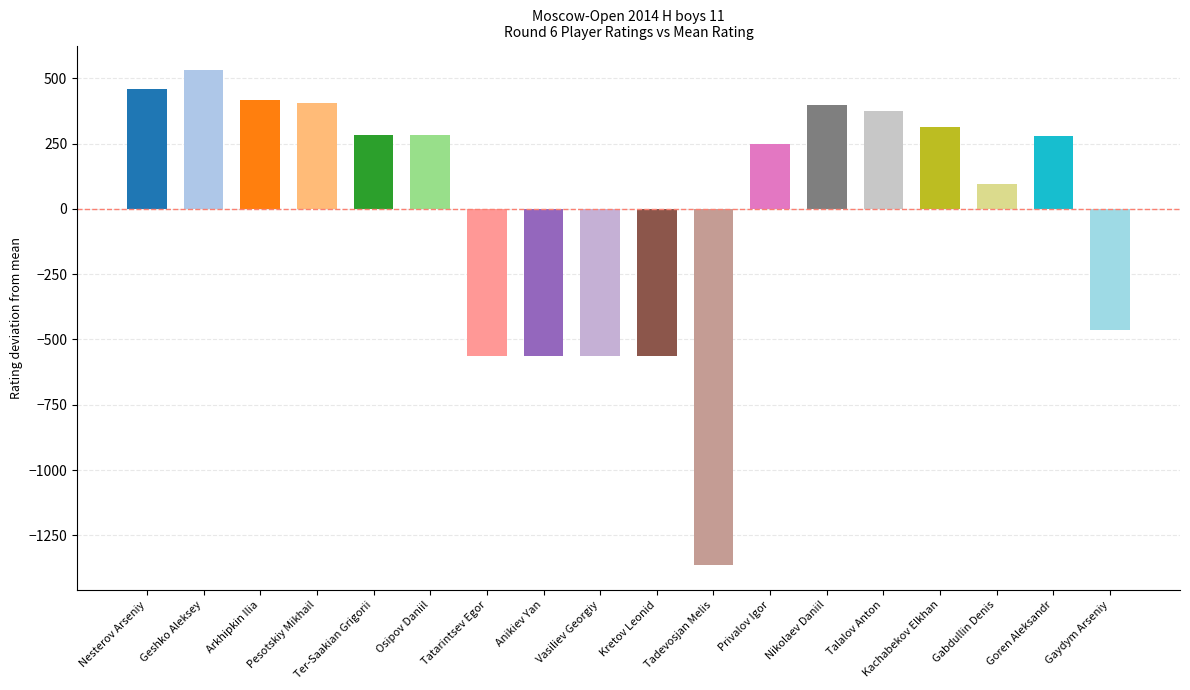

What is the difference between the values at Geshko Aleksey and Kretov Leonid?

1094